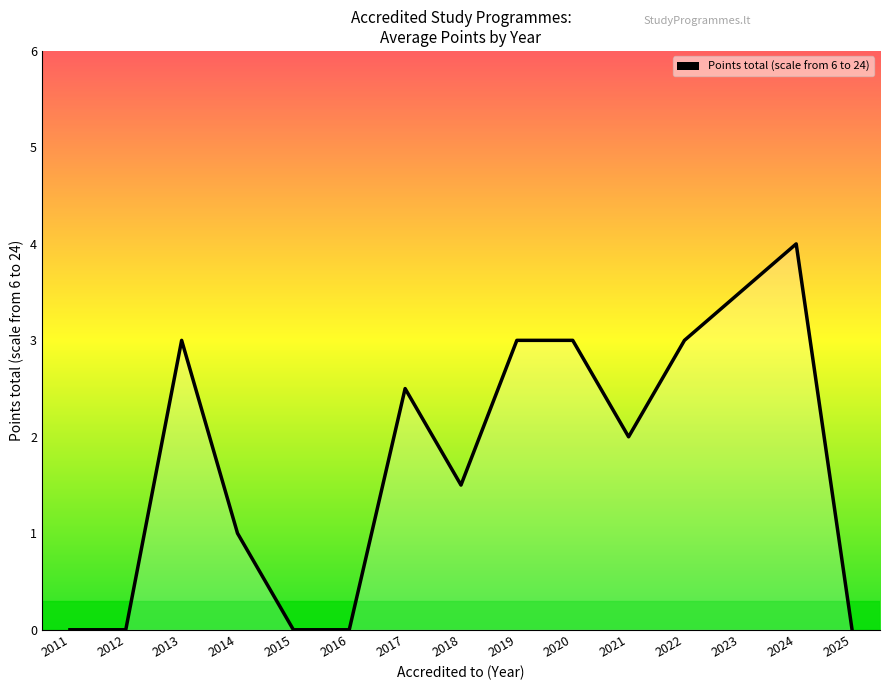

Which has a higher value, 2015 or 2021?

2021